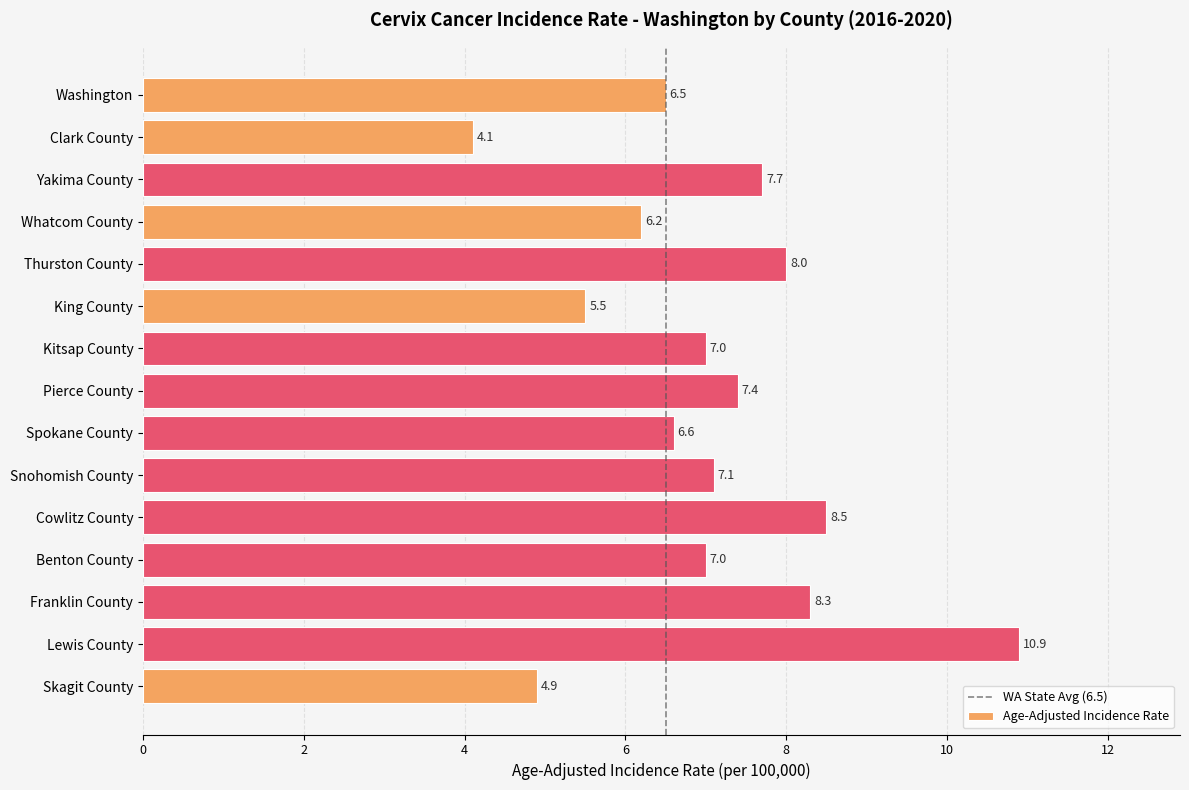

How many bars are there in total?

15